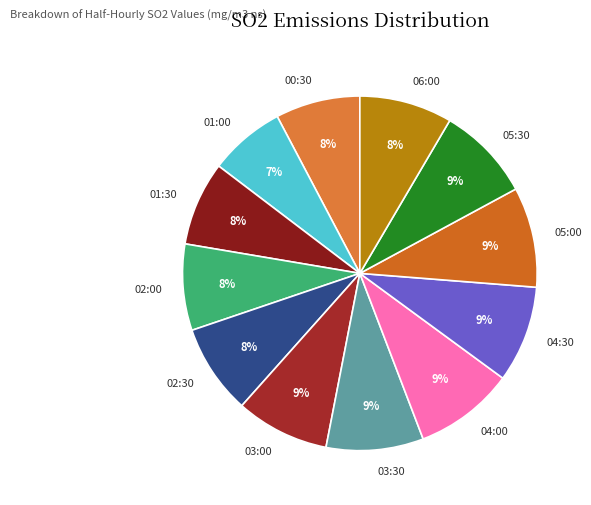

To the nearest percent, what percentage of the pie is 02:30?

8%